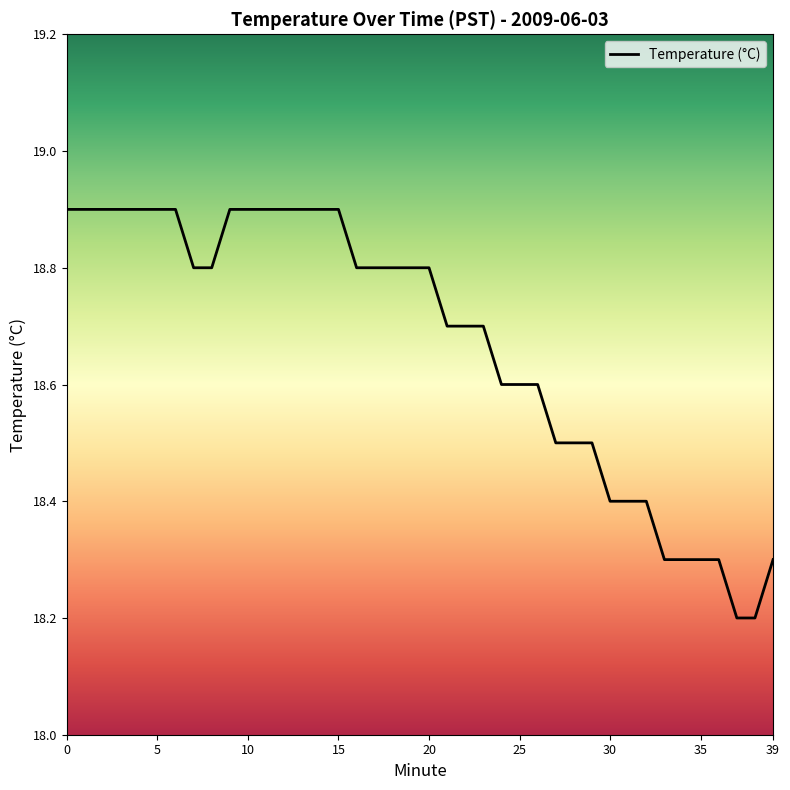

What is the difference between the maximum and minimum values?

0.7